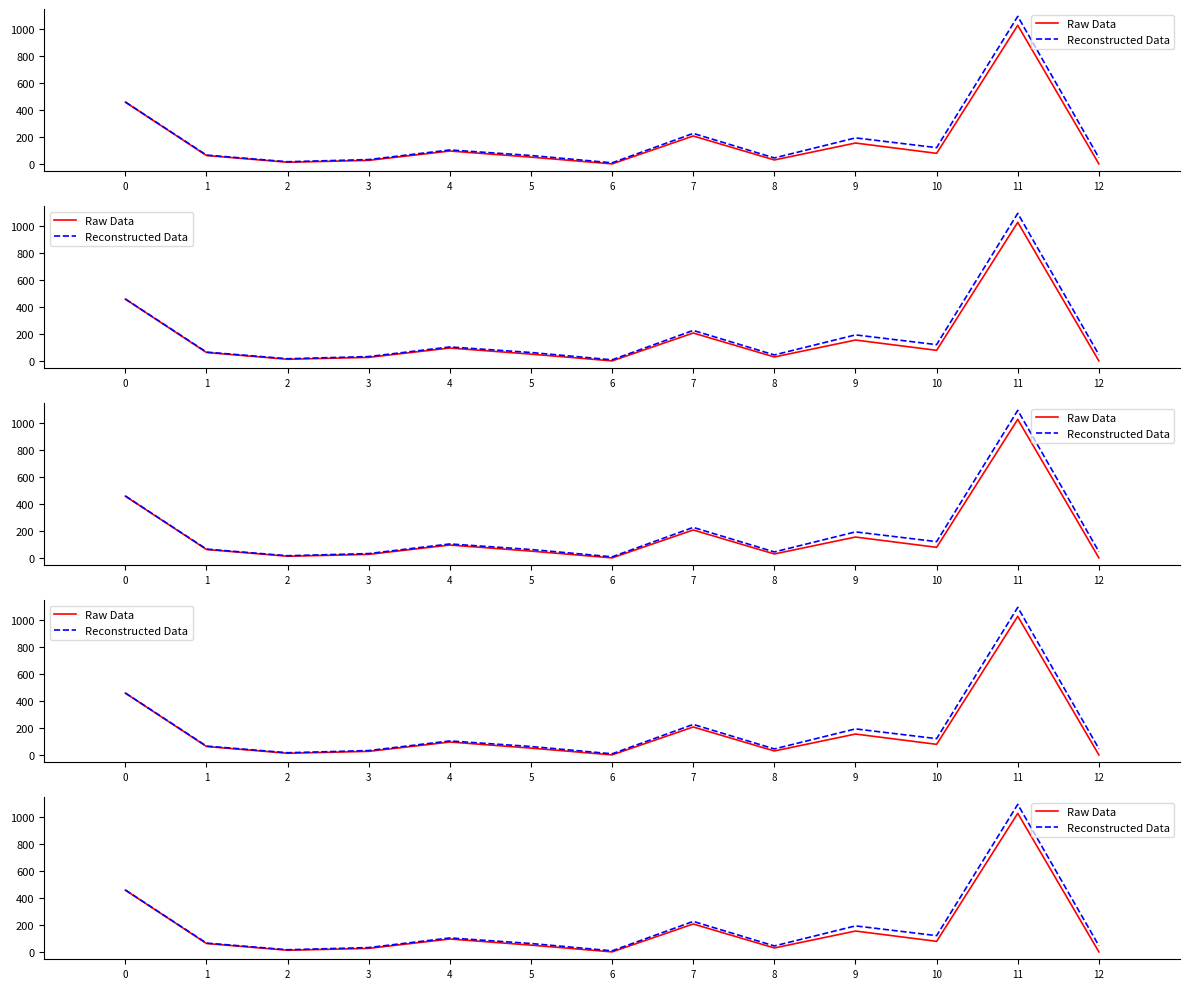

Where is the first local minimum for Raw Data?

2